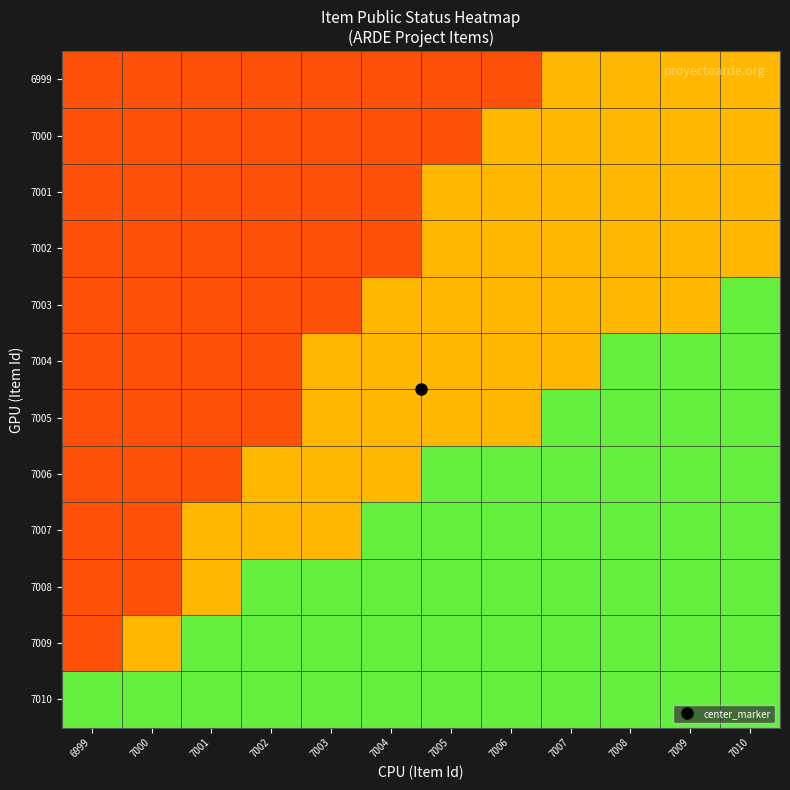

Reading left to right, extract all data points from this chart.

7010: 6999=0.9	7000=0.9	7001=0.9	7002=0.9	7003=0.9	7004=0.9	7005=0.9	7006=0.9	7007=0.9	7008=0.9	7009=0.9	7010=0.9
7009: 6999=0.2	7000=0.6	7001=0.9	7002=0.9	7003=0.9	7004=0.9	7005=0.9	7006=0.9	7007=0.9	7008=0.9	7009=0.9	7010=0.9
7008: 6999=0.2	7000=0.2	7001=0.6	7002=0.9	7003=0.9	7004=0.9	7005=0.9	7006=0.9	7007=0.9	7008=0.9	7009=0.9	7010=0.9
7007: 6999=0.2	7000=0.2	7001=0.6	7002=0.6	7003=0.6	7004=0.9	7005=0.9	7006=0.9	7007=0.9	7008=0.9	7009=0.9	7010=0.9
7006: 6999=0.2	7000=0.2	7001=0.2	7002=0.6	7003=0.6	7004=0.6	7005=0.9	7006=0.9	7007=0.9	7008=0.9	7009=0.9	7010=0.9
7005: 6999=0.2	7000=0.2	7001=0.2	7002=0.2	7003=0.6	7004=0.6	7005=0.6	7006=0.6	7007=0.9	7008=0.9	7009=0.9	7010=0.9
7004: 6999=0.2	7000=0.2	7001=0.2	7002=0.2	7003=0.6	7004=0.6	7005=0.6	7006=0.6	7007=0.6	7008=0.9	7009=0.9	7010=0.9
7003: 6999=0.2	7000=0.2	7001=0.2	7002=0.2	7003=0.2	7004=0.6	7005=0.6	7006=0.6	7007=0.6	7008=0.6	7009=0.6	7010=0.9
7002: 6999=0.2	7000=0.2	7001=0.2	7002=0.2	7003=0.2	7004=0.2	7005=0.6	7006=0.6	7007=0.6	7008=0.6	7009=0.6	7010=0.6
7001: 6999=0.2	7000=0.2	7001=0.2	7002=0.2	7003=0.2	7004=0.2	7005=0.6	7006=0.6	7007=0.6	7008=0.6	7009=0.6	7010=0.6
7000: 6999=0.2	7000=0.2	7001=0.2	7002=0.2	7003=0.2	7004=0.2	7005=0.2	7006=0.6	7007=0.6	7008=0.6	7009=0.6	7010=0.6
6999: 6999=0.2	7000=0.2	7001=0.2	7002=0.2	7003=0.2	7004=0.2	7005=0.2	7006=0.2	7007=0.6	7008=0.6	7009=0.6	7010=0.6